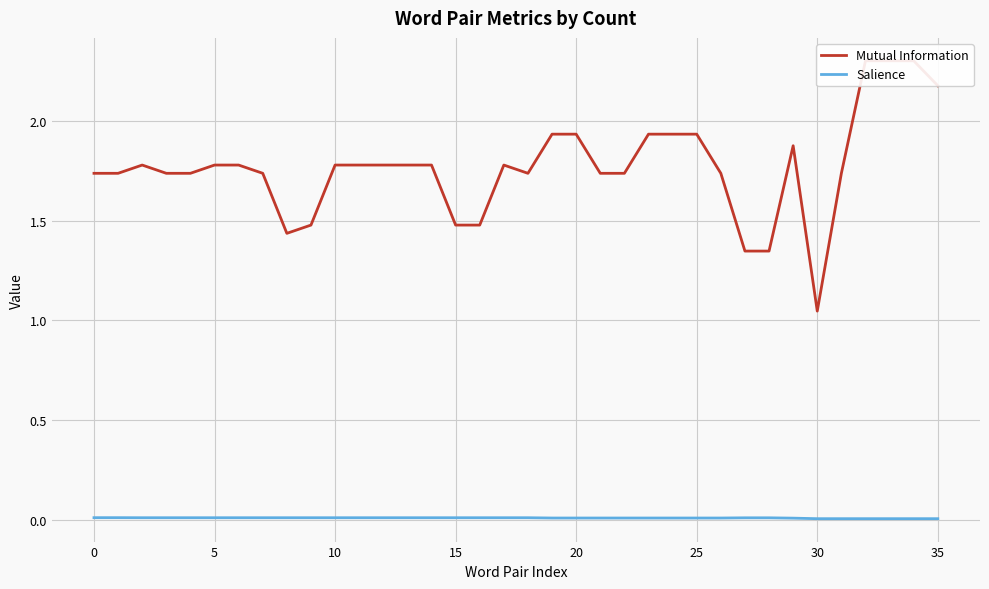

Is it true that Salience equals 0.0 at 32?

False